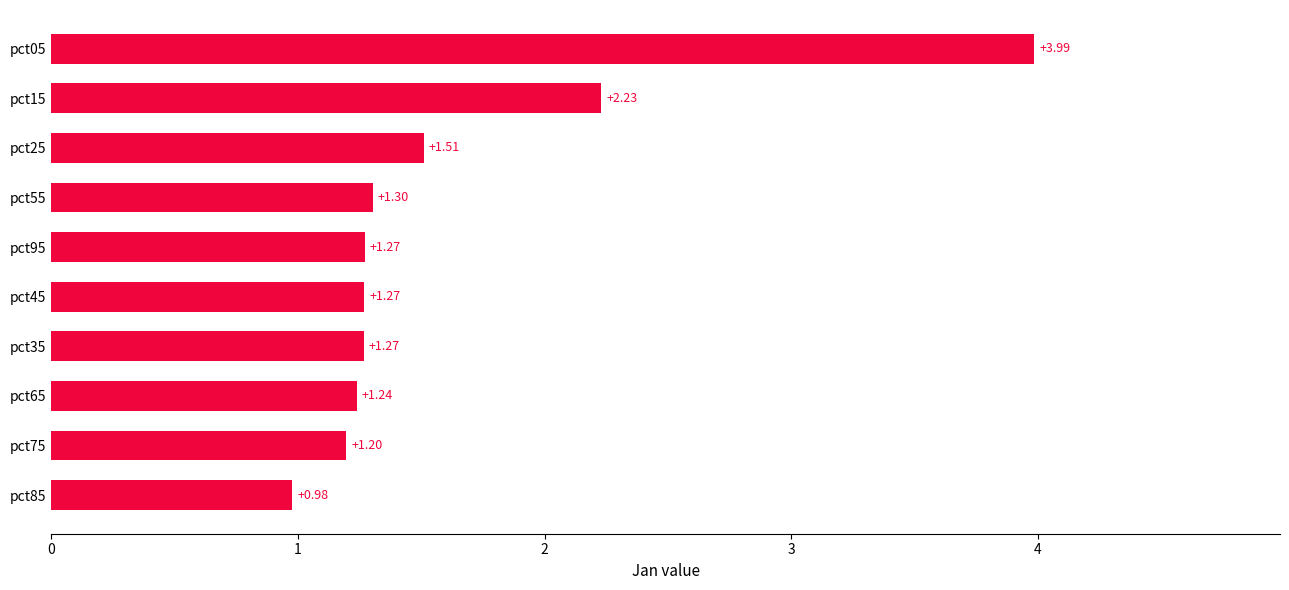

What is the change in value from pct55 to pct15?

+0.9